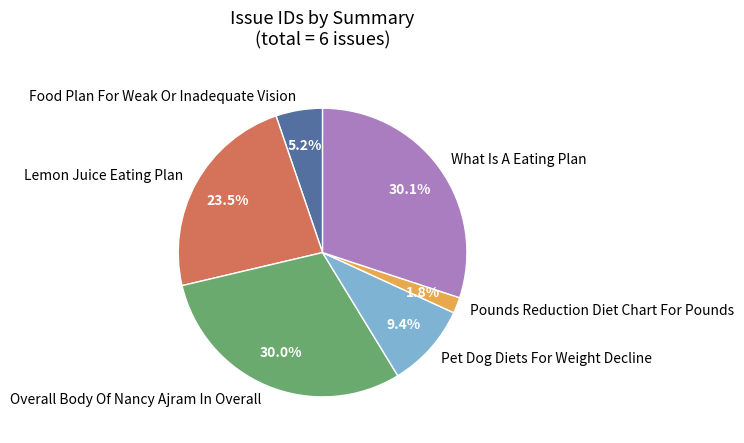

True or false: Food Plan For Weak Or Inadequate Vision accounts for 5% of the total.

True